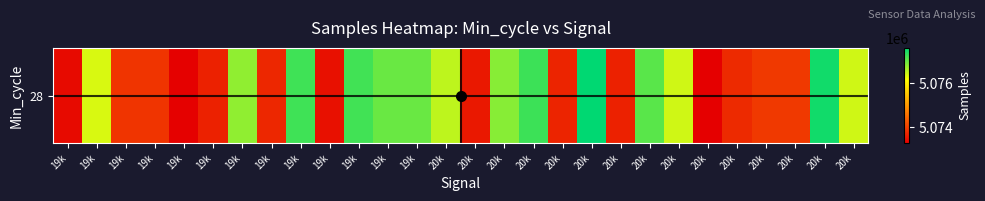

Read the value at 20k, to the nearest 50.

5073550